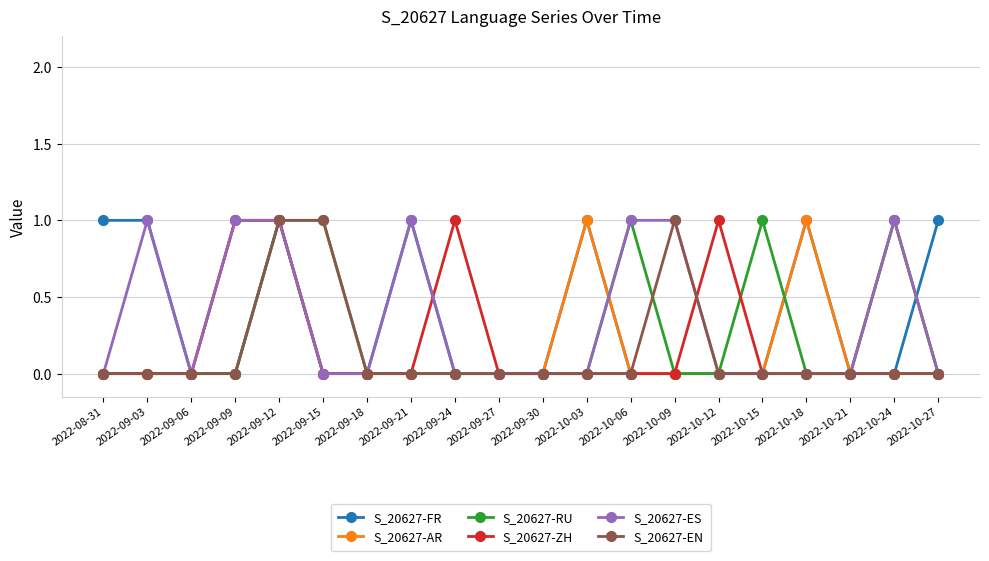

Reading left to right, list all the values displayed in this chart.

S_20627-FR: 2022-08-31=1	2022-09-03=1	2022-09-06=0	2022-09-09=0	2022-09-12=1	2022-09-15=0	2022-09-18=0	2022-09-21=1	2022-09-24=0	2022-09-27=0	2022-09-30=0	2022-10-03=1	2022-10-06=0	2022-10-09=0	2022-10-12=0	2022-10-15=0	2022-10-18=1	2022-10-21=0	2022-10-24=0	2022-10-27=1
S_20627-AR: 2022-08-31=0	2022-09-03=0	2022-09-06=0	2022-09-09=1	2022-09-12=1	2022-09-15=0	2022-09-18=0	2022-09-21=0	2022-09-24=0	2022-09-27=0	2022-09-30=0	2022-10-03=1	2022-10-06=0	2022-10-09=0	2022-10-12=0	2022-10-15=0	2022-10-18=1	2022-10-21=0	2022-10-24=1	2022-10-27=0
S_20627-RU: 2022-08-31=0	2022-09-03=0	2022-09-06=0	2022-09-09=0	2022-09-12=1	2022-09-15=1	2022-09-18=0	2022-09-21=0	2022-09-24=0	2022-09-27=0	2022-09-30=0	2022-10-03=0	2022-10-06=1	2022-10-09=0	2022-10-12=0	2022-10-15=1	2022-10-18=0	2022-10-21=0	2022-10-24=1	2022-10-27=0
S_20627-ZH: 2022-08-31=0	2022-09-03=0	2022-09-06=0	2022-09-09=1	2022-09-12=1	2022-09-15=0	2022-09-18=0	2022-09-21=0	2022-09-24=1	2022-09-27=0	2022-09-30=0	2022-10-03=0	2022-10-06=0	2022-10-09=0	2022-10-12=1	2022-10-15=0	2022-10-18=0	2022-10-21=0	2022-10-24=0	2022-10-27=0
S_20627-ES: 2022-08-31=0	2022-09-03=1	2022-09-06=0	2022-09-09=1	2022-09-12=1	2022-09-15=0	2022-09-18=0	2022-09-21=1	2022-09-24=0	2022-09-27=0	2022-09-30=0	2022-10-03=0	2022-10-06=1	2022-10-09=1	2022-10-12=0	2022-10-15=0	2022-10-18=0	2022-10-21=0	2022-10-24=1	2022-10-27=0
S_20627-EN: 2022-08-31=0	2022-09-03=0	2022-09-06=0	2022-09-09=0	2022-09-12=1	2022-09-15=1	2022-09-18=0	2022-09-21=0	2022-09-24=0	2022-09-27=0	2022-09-30=0	2022-10-03=0	2022-10-06=0	2022-10-09=1	2022-10-12=0	2022-10-15=0	2022-10-18=0	2022-10-21=0	2022-10-24=0	2022-10-27=0